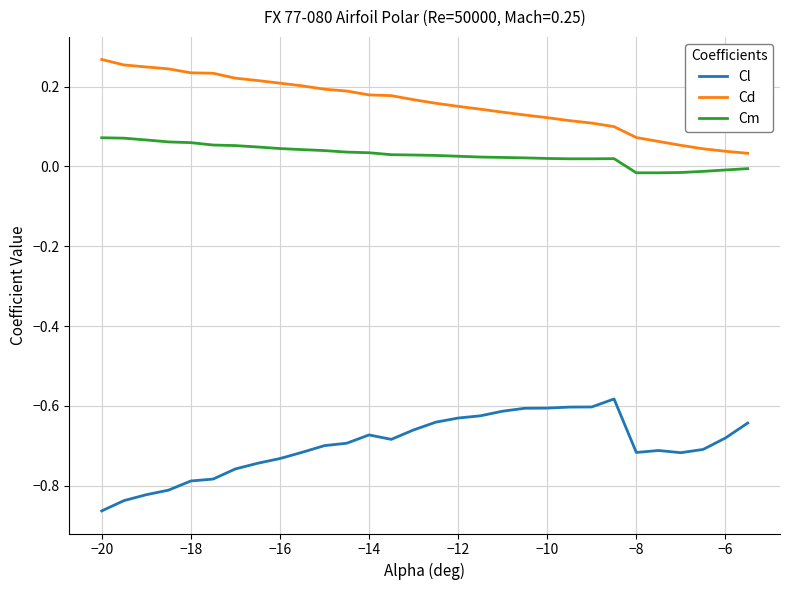

True or false: Cd and Cm cross at least once.

False